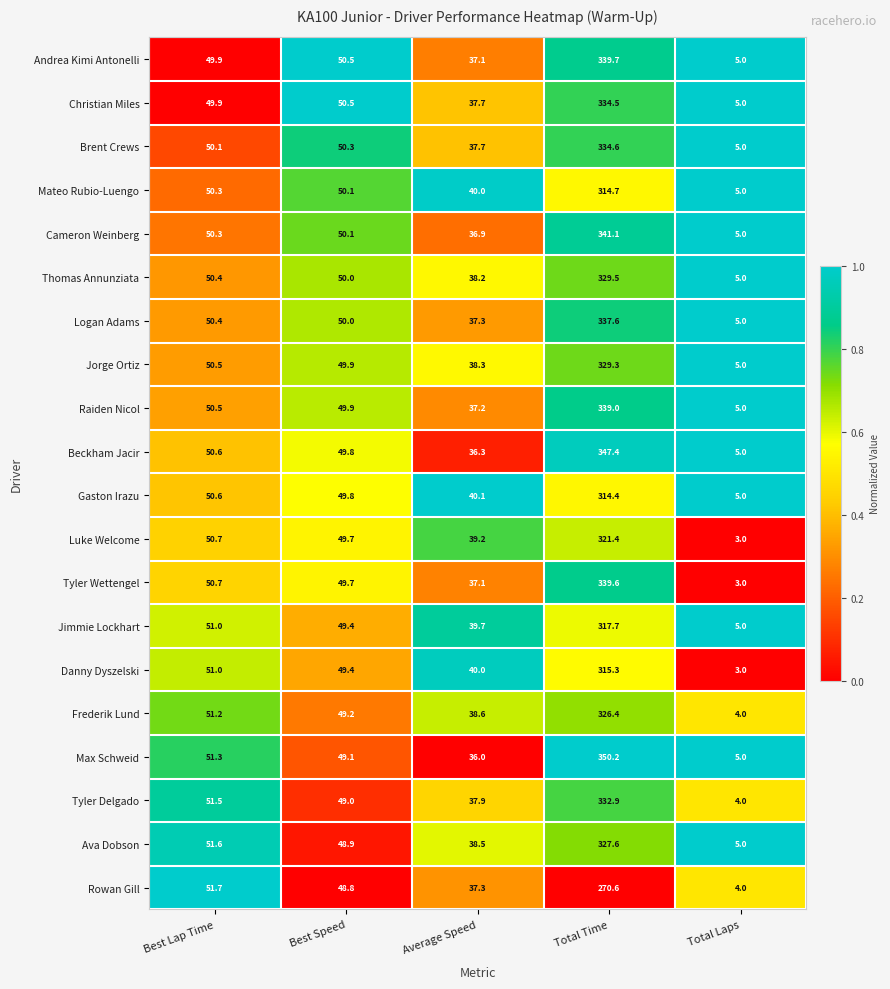

What is the difference between the maximum and second lowest values in the Brent Crews series?

296.9